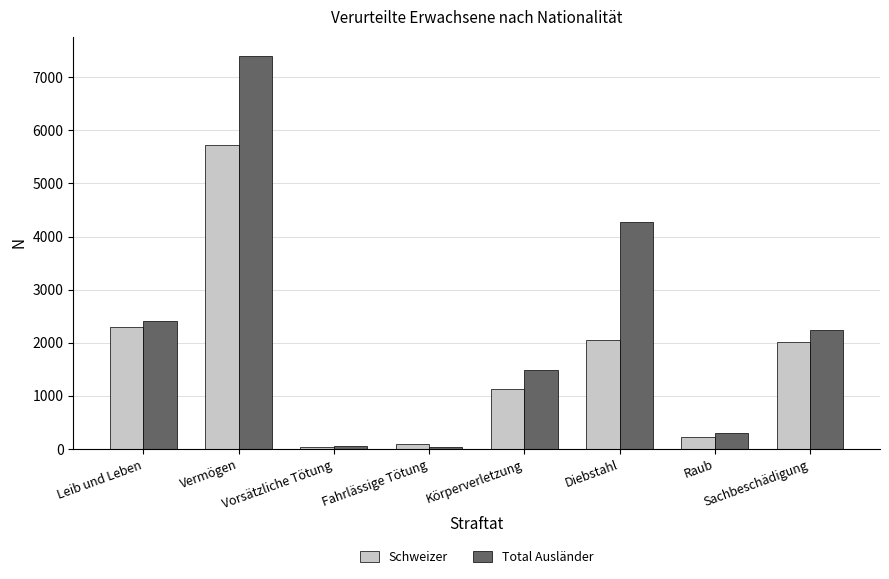

Is it true that Schweizer equals 233 at Raub?

True